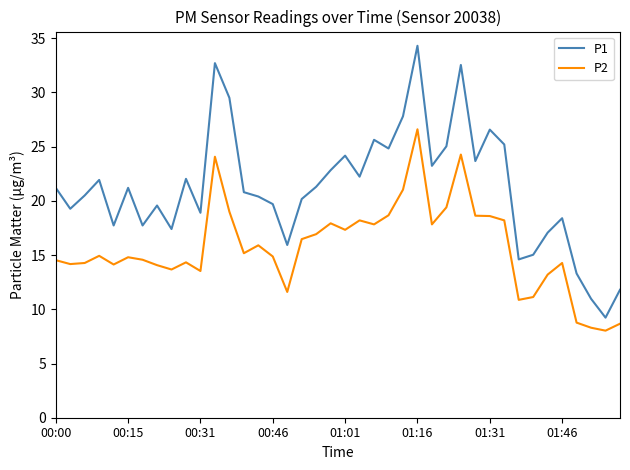

Which series has the widest spread of values?

P1